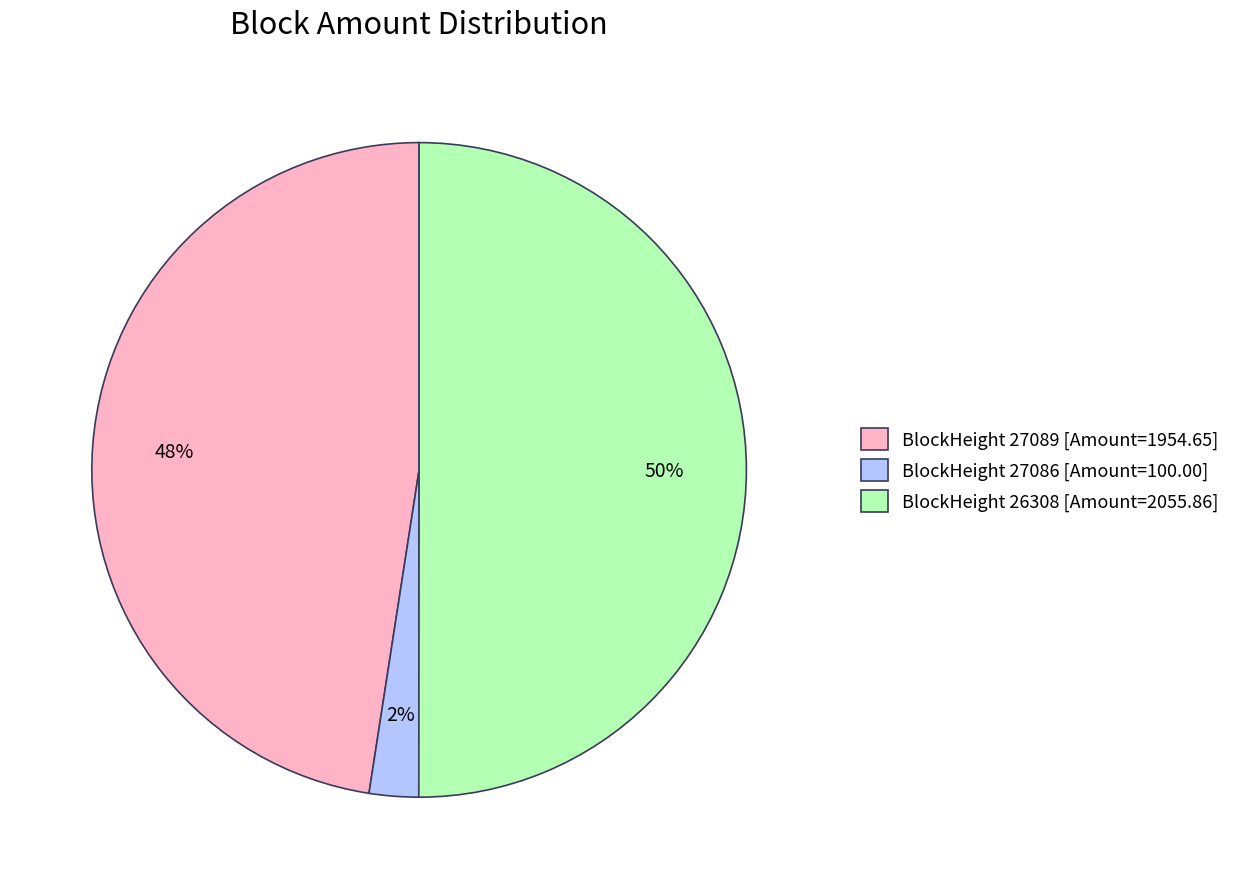

To the nearest percent, what is the difference between the largest and smallest slice percentages?

48%